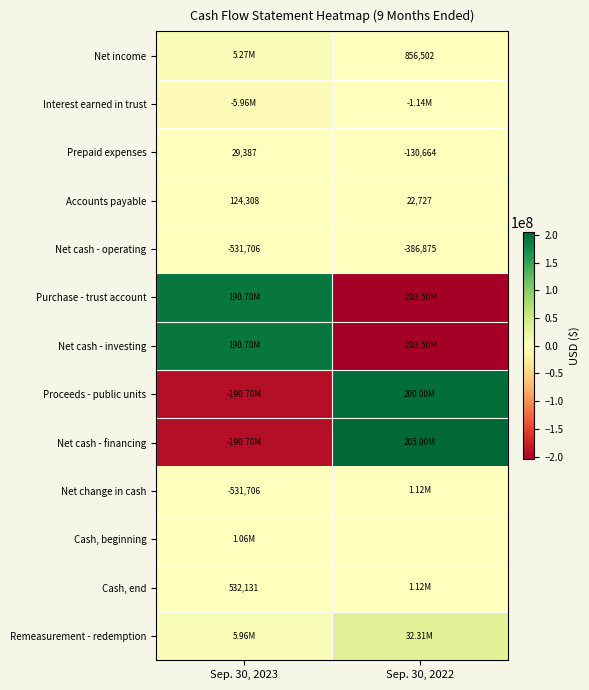

Is the value of Net change in cash at Sep. 30, 2023 greater than the value of Prepaid expenses at Sep. 30, 2022?

No